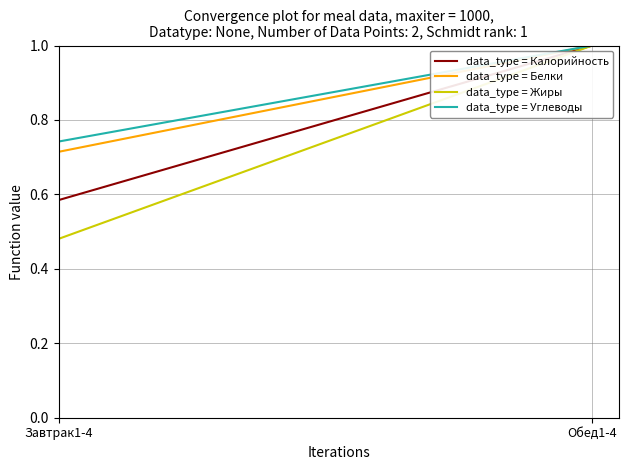

How many lines are shown in the chart?

4